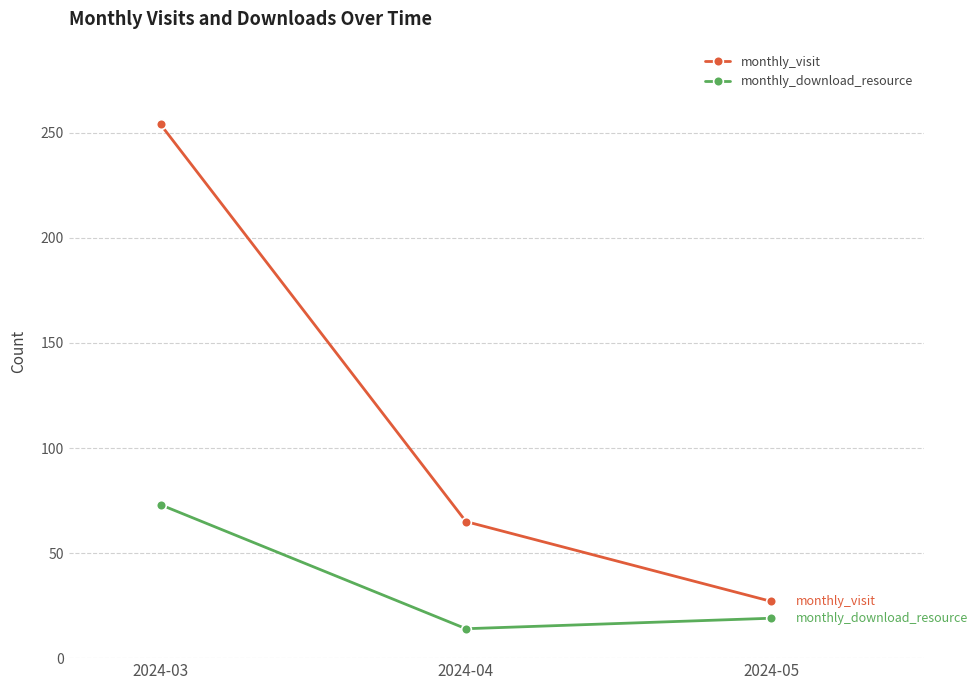

At 2024-04, list the series in order from largest to smallest.

monthly_visit, monthly_download_resource